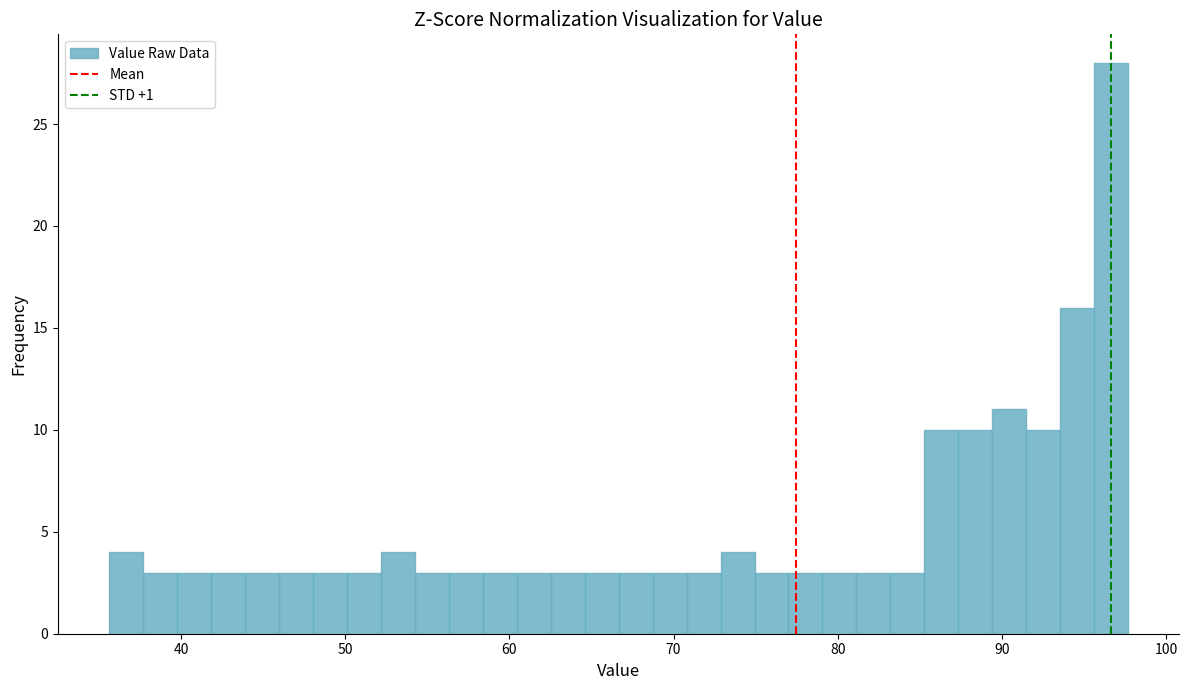

Around what value on the x-axis is the tallest bar? Give the approximate position of its centre, as read against the axis.

97